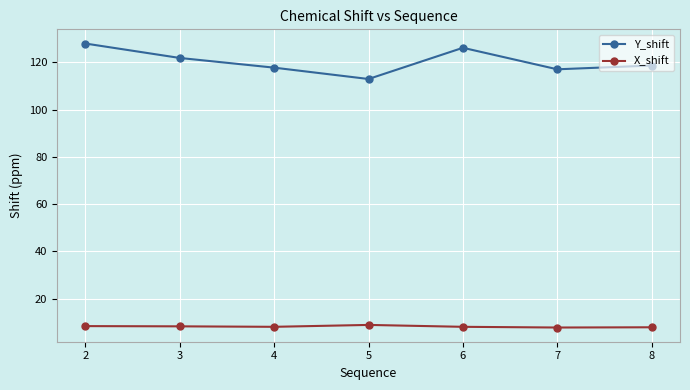

At which label does Y_shift reach its minimum?

5